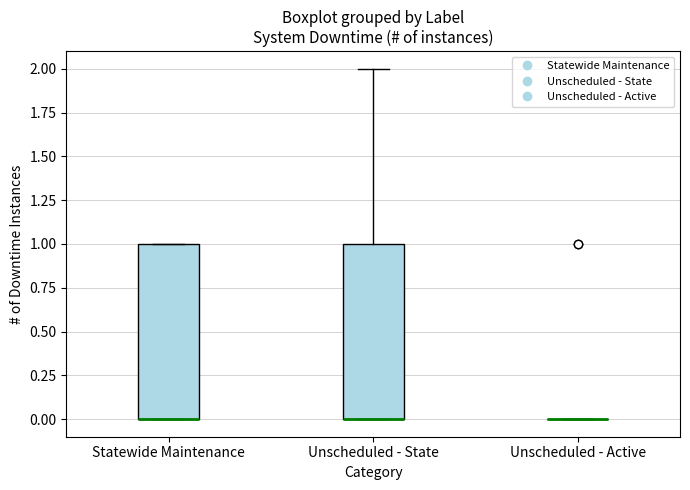

Reading left to right, transcribe this box plot: for each box, give where its median line is, the range the box spans, and where its two whiskers end, as read against the y-axis. The values are not printed on the chart, so give them approximately, as read against the axis.

Statewide Maintenance: median 0 (drawn on the box's lower edge), box 0 to 1, whiskers 0 to 1
Unscheduled - State: median 0 (drawn on the box's lower edge), box 0 to 1, whiskers 0 to 2
Unscheduled - Active: box collapsed to a line at 0, whiskers 0 to 0